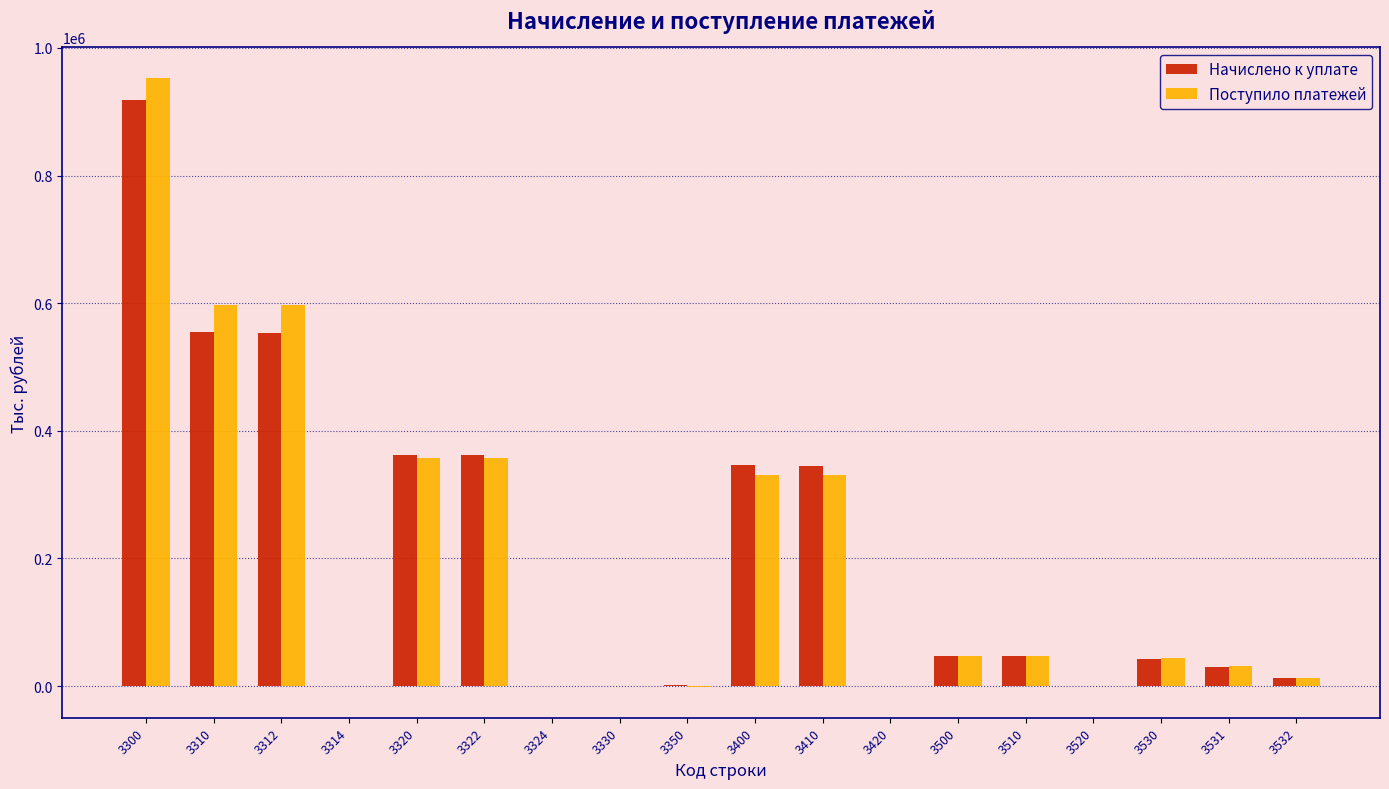

Is the value of Начислено к уплате at 3310 greater than the value of Поступило платежей at 3330?

Yes